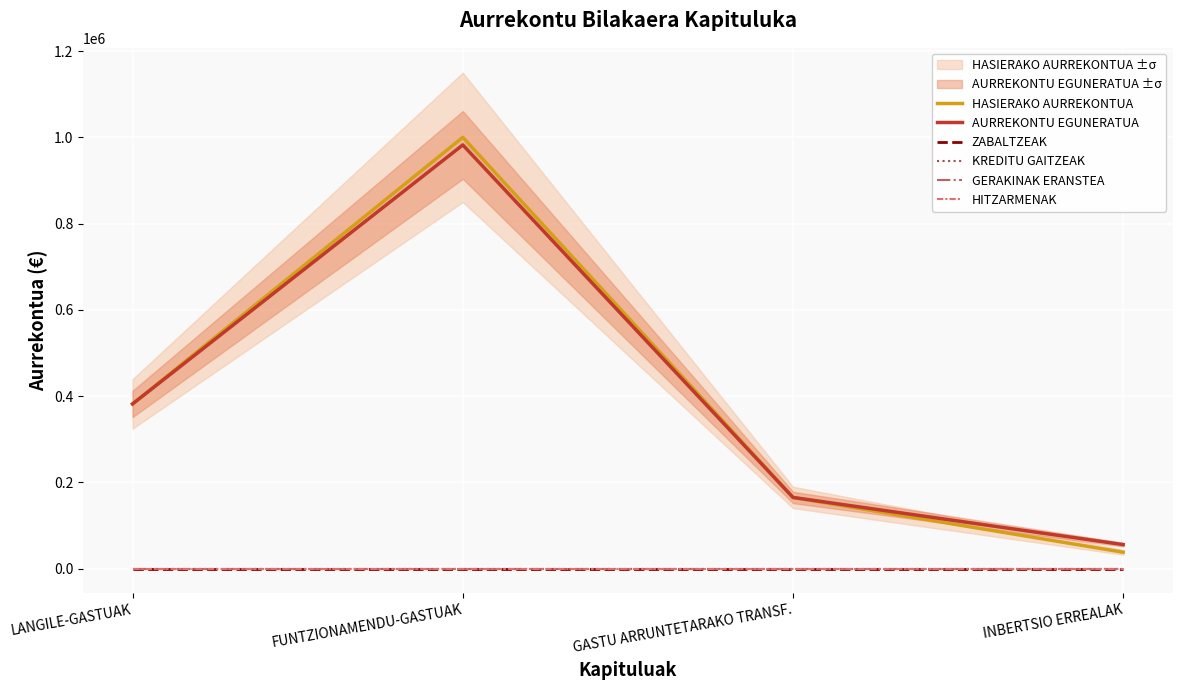

True or false: GERAKINAK ERANSTEA and HITZARMENAK cross at least once.

False